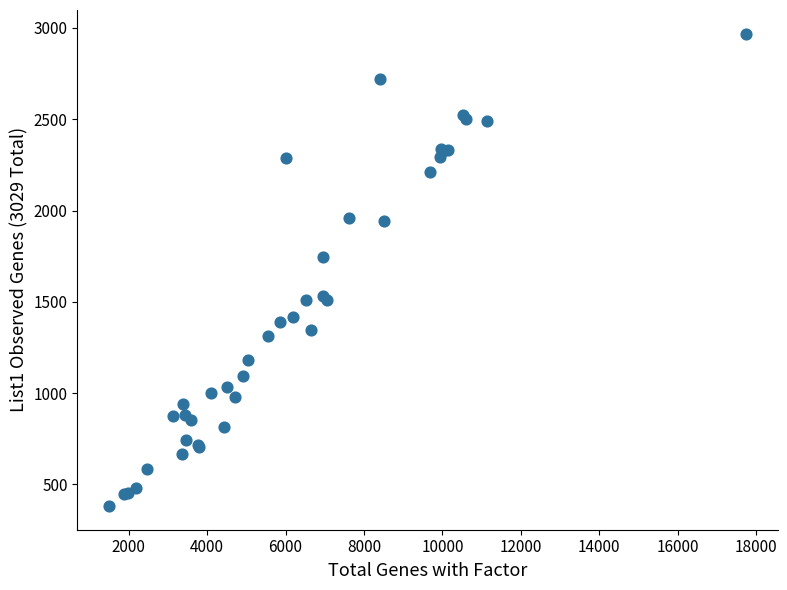

What Y value in the scatter plot is closest to 1675?

1744